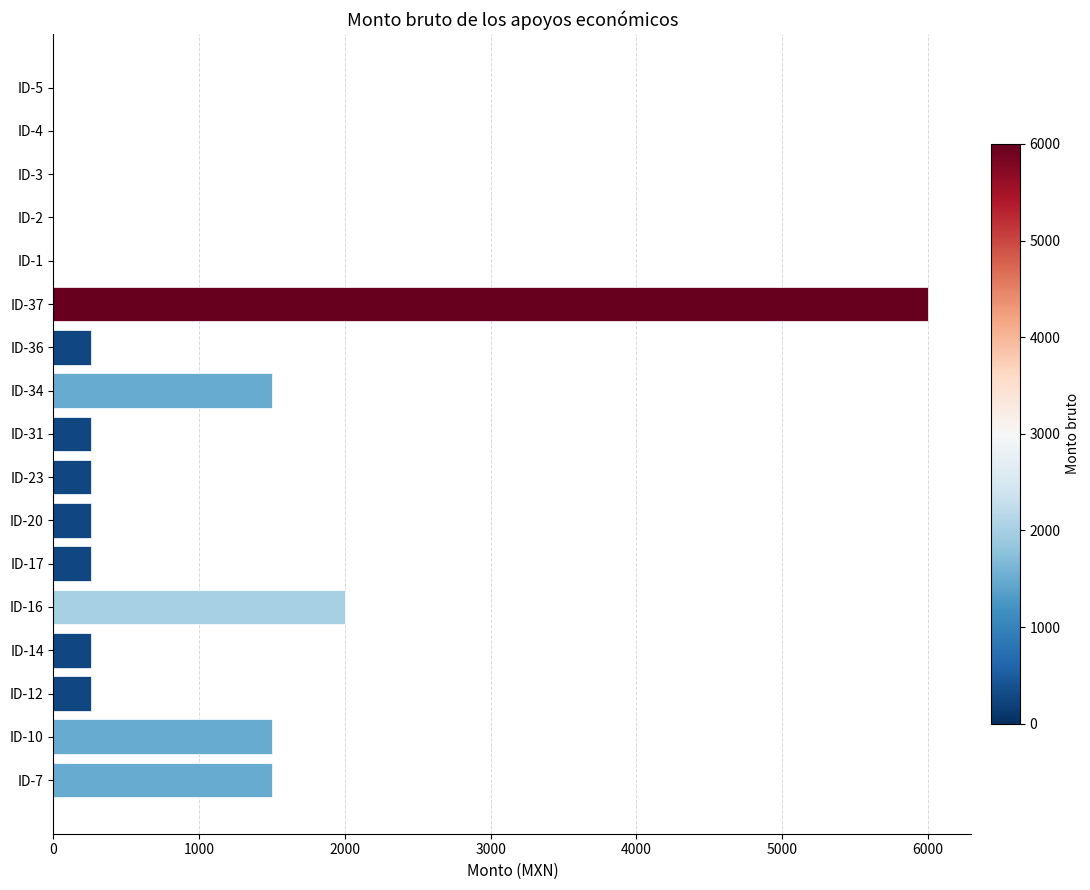

How many series are shown in this chart?

1